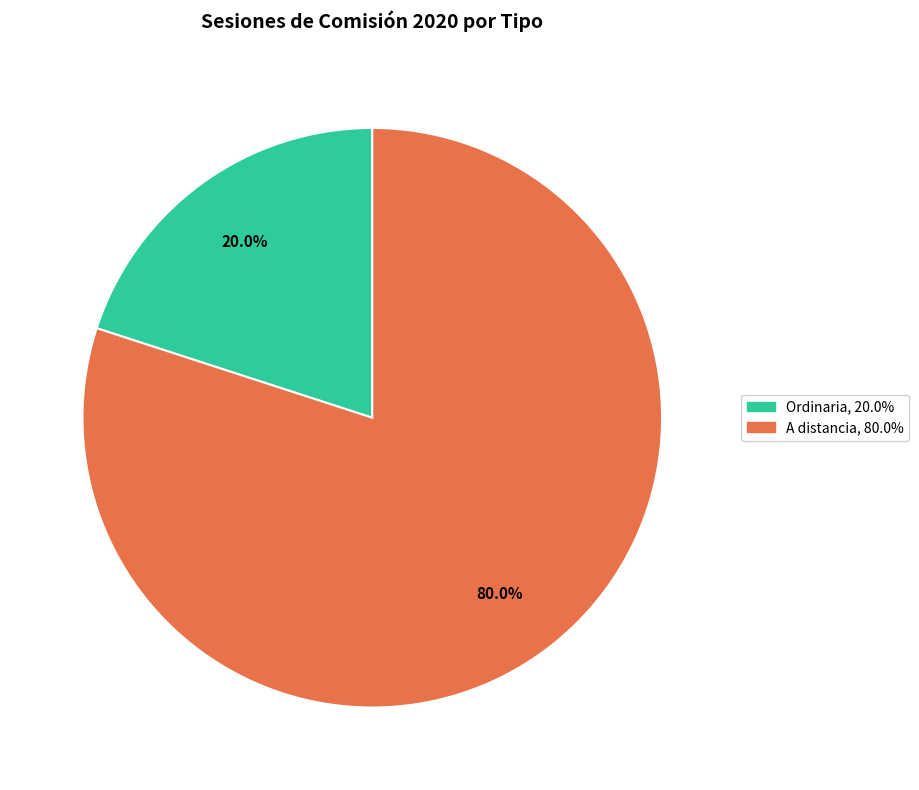

Which category accounts for the majority?

A distancia